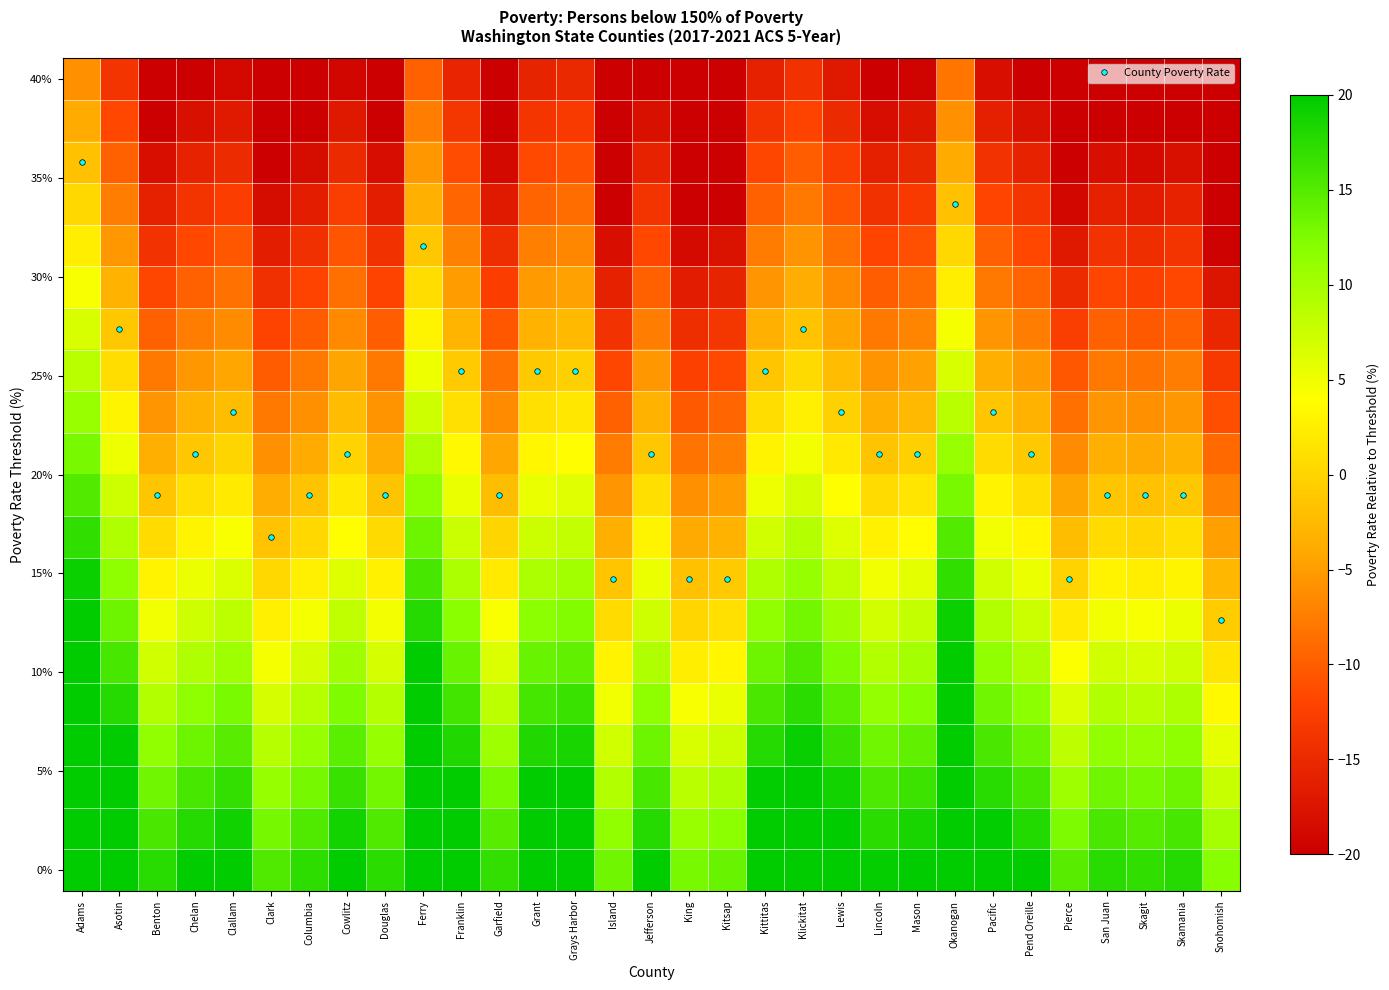

Between Douglas and Clark, which is larger?

Douglas